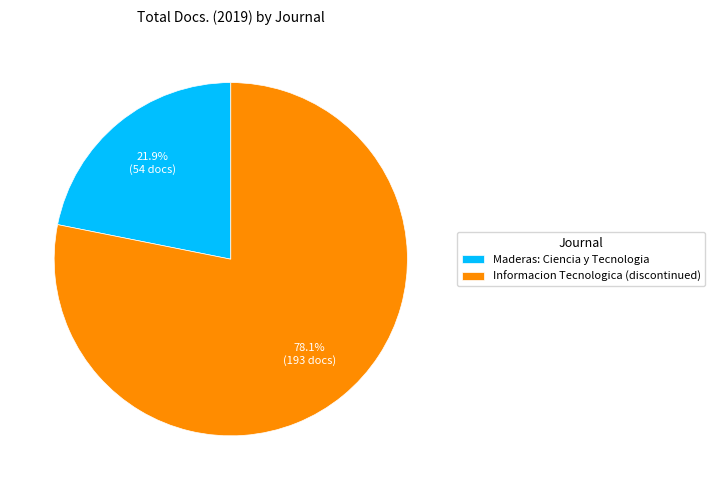

Is it true that Maderas: Ciencia y Tecnologia is 22% of the pie?

True